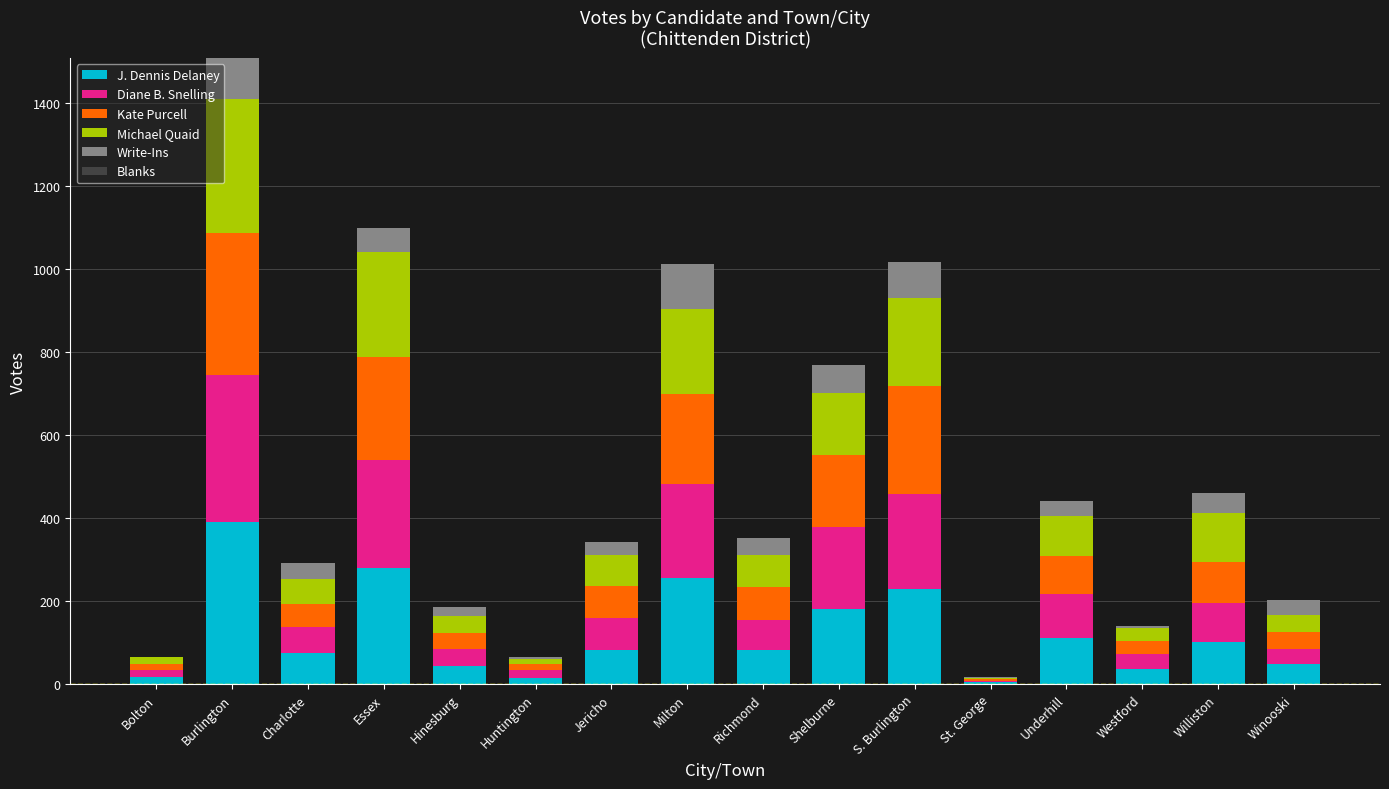

At which label does J. Dennis Delaney reach its peak?

Burlington